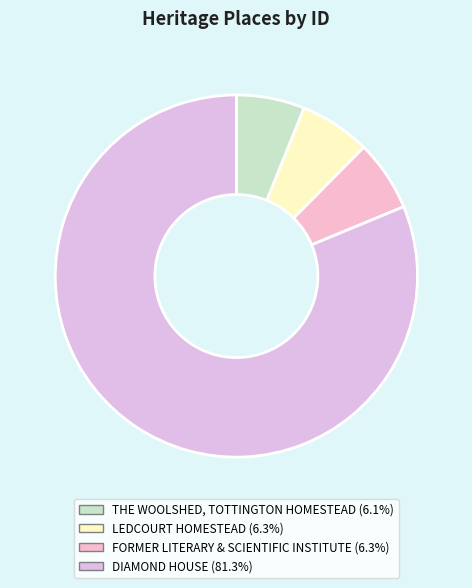

Is it true that FORMER LITERARY & SCIENTIFIC INSTITUTE is 6% of the pie?

True